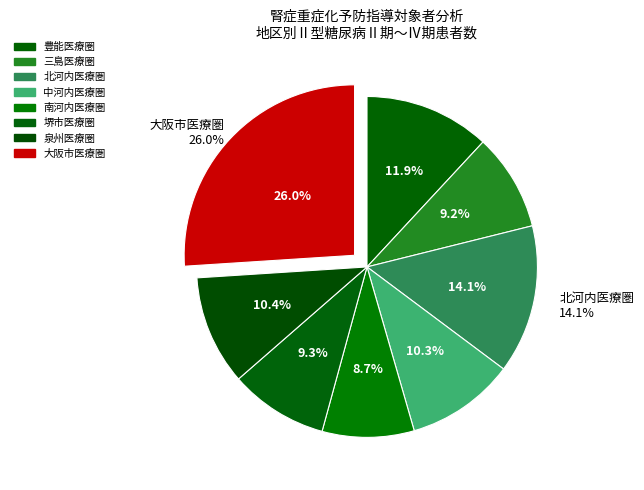

To the nearest percent, what is the difference between the 大阪市医療圏 and 堺市医療圏 slice percentages?

17%